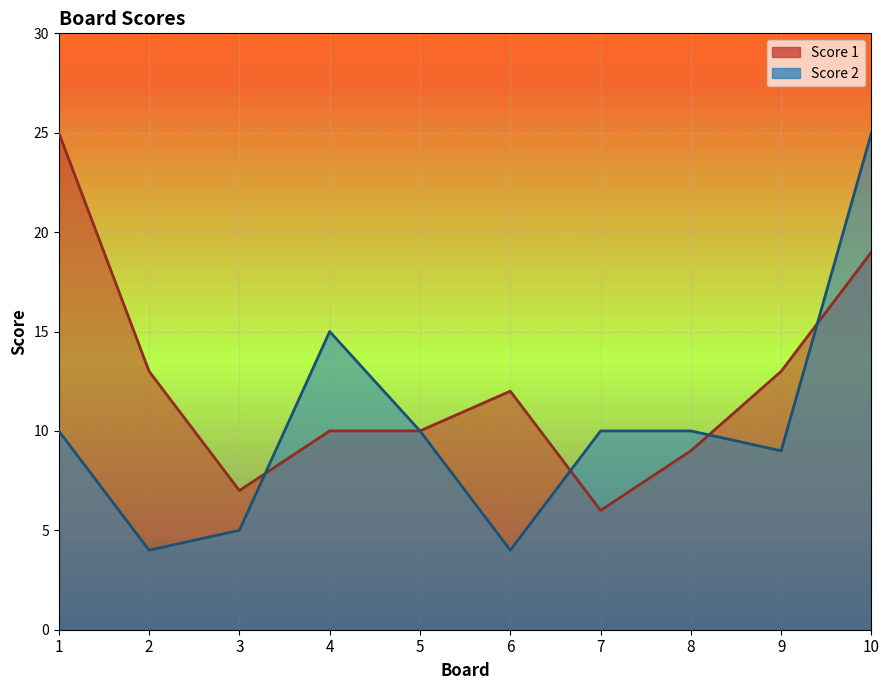

What is the difference between the second highest and second lowest values in the Score 1 line series?

12